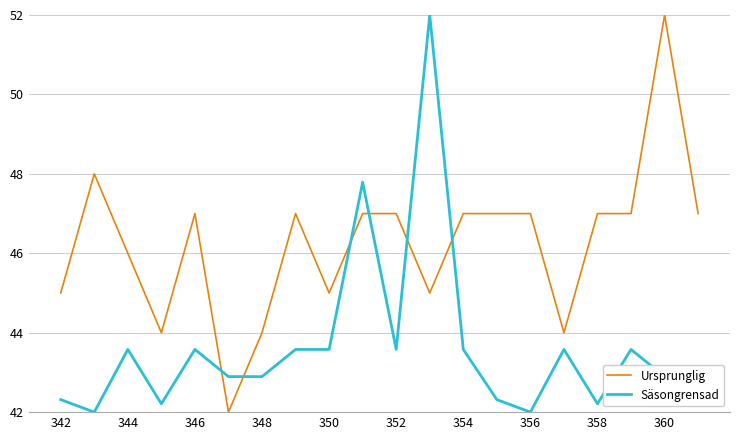

Which series ends up on top after the final intersection of Säsongrensad and Ursprunglig?

Ursprunglig